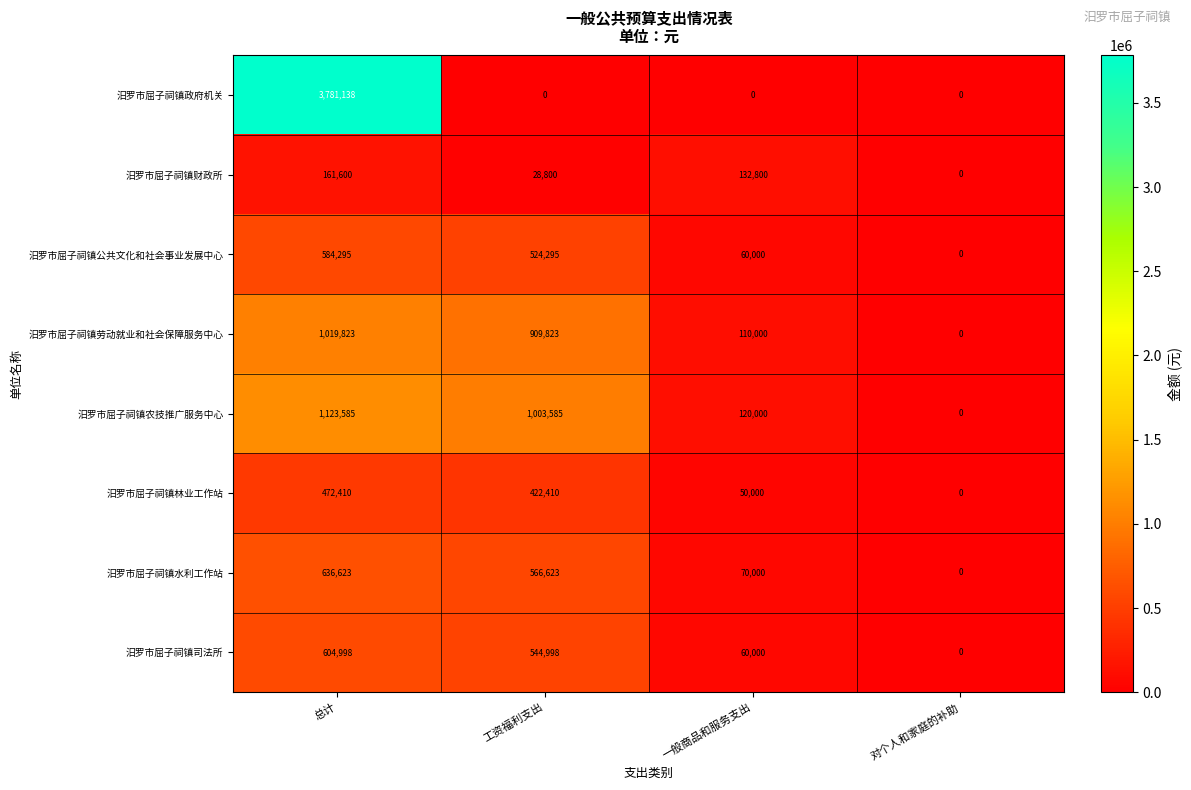

The value of 汨罗市屈子祠镇劳动就业和社会保障服务中心 at 总计 is 1499398. True or false?

False